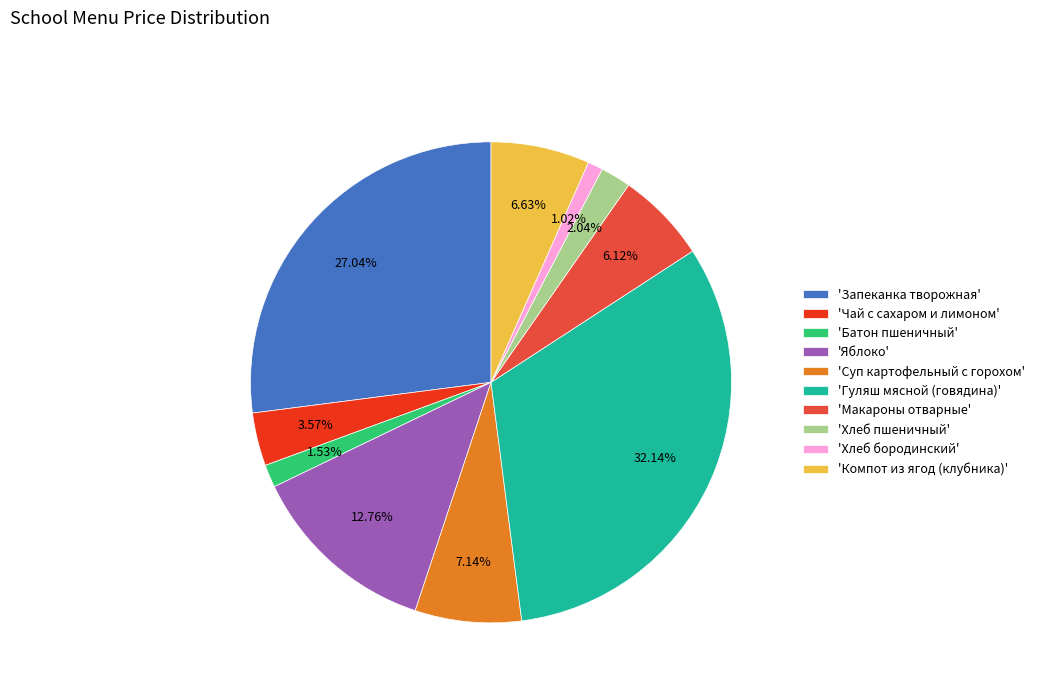

What is the ratio of the value at 'Гуляш мясной (говядина)' to the value at 'Хлеб бородинский'?

31.5